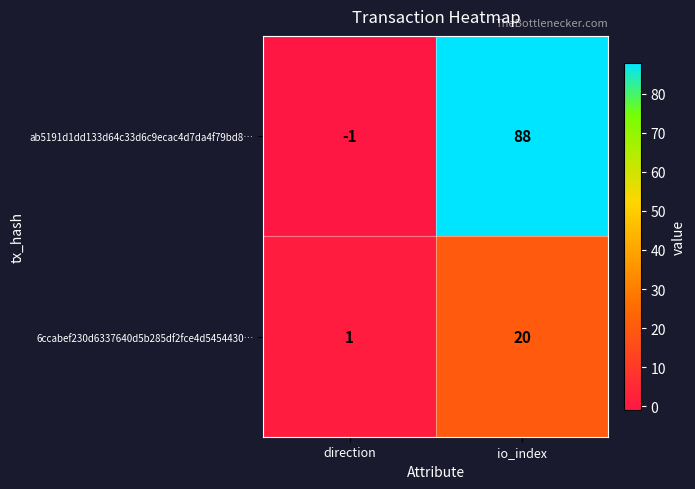

What is the total value across all series at io_index?

108